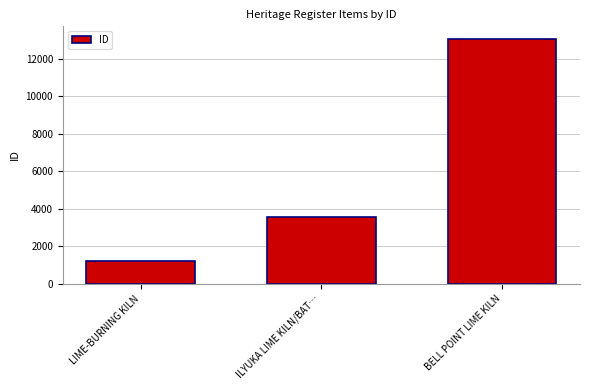

What is the sum of all values?

17836